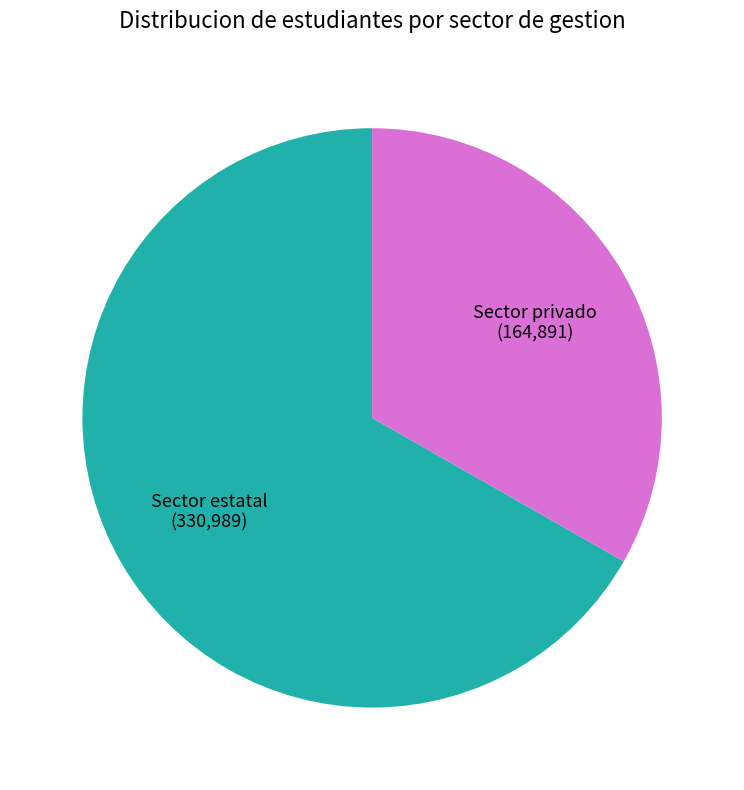

Does Sector estatal represent more than half of the total?

Yes